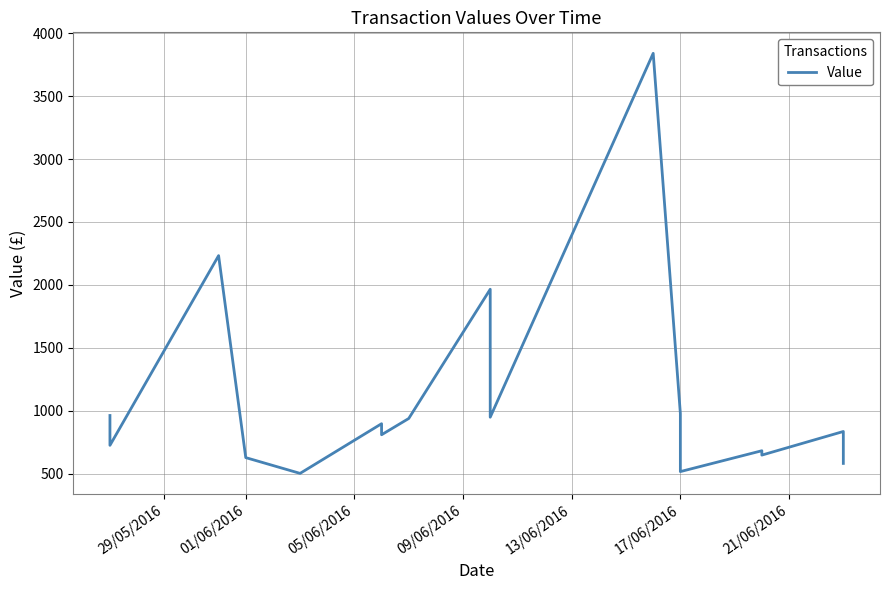

How many values exceed 834?

10